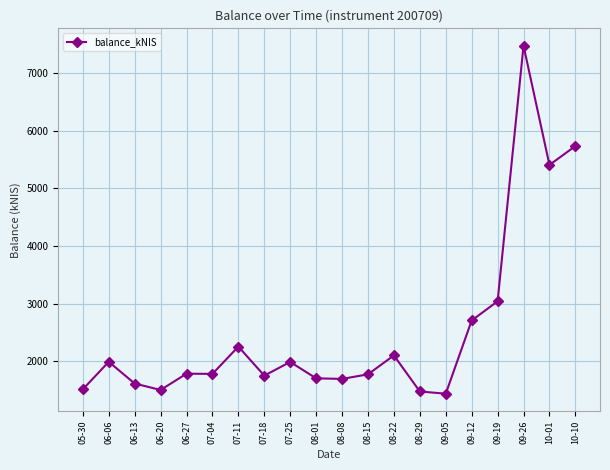

Is it true that the value at 08-08 is 1693.5?

True